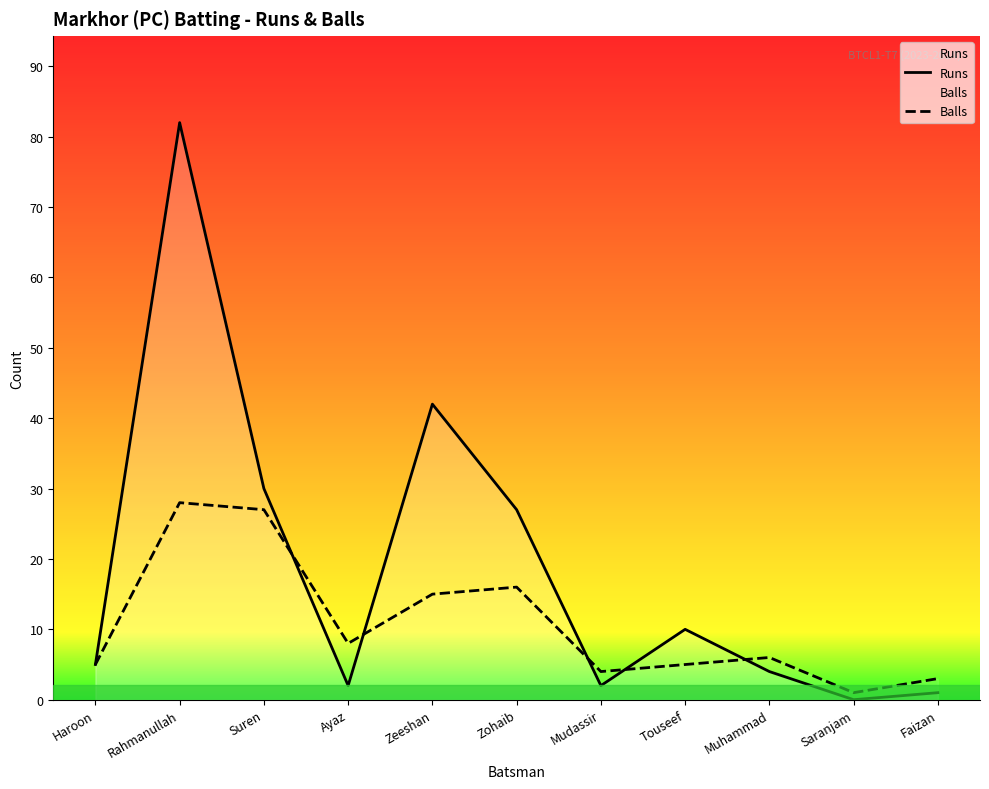

Reading left to right, transcribe all the data shown in this chart.

Runs: 5	82	30	2	42	27	2	10	4	0	1
Balls: 5	28	27	8	15	16	4	5	6	1	3